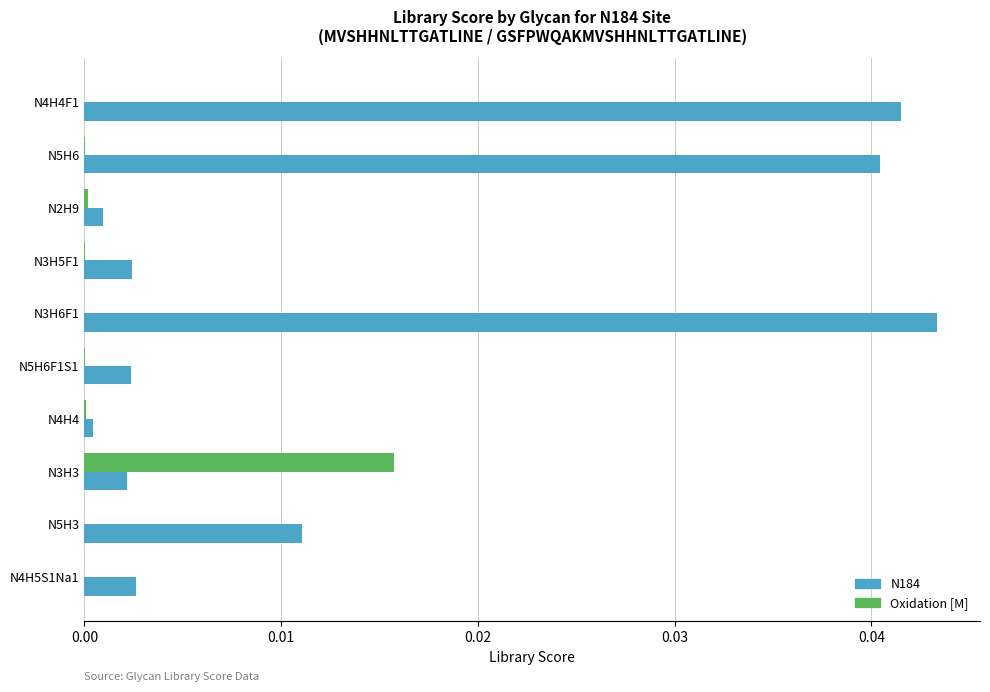

Which category has the highest value across all series?

N3H6F1